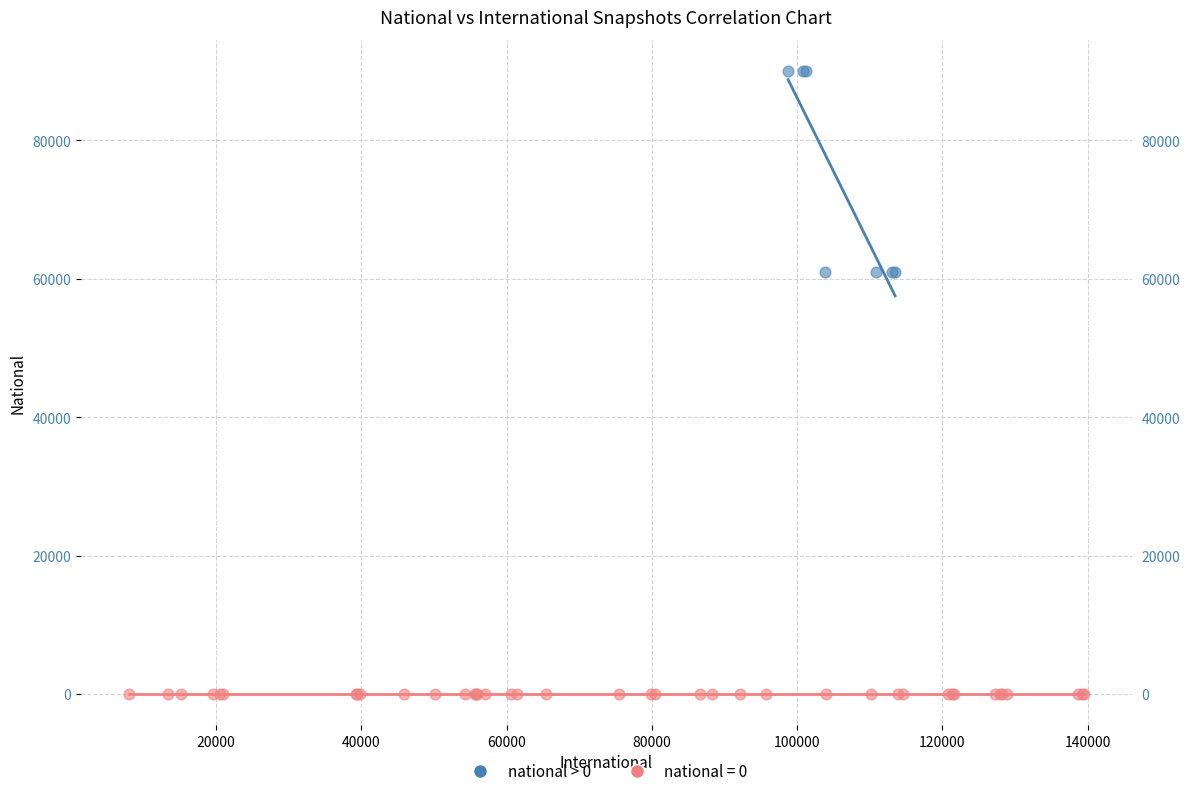

Which series reaches the maximum Y coordinate?

national > 0